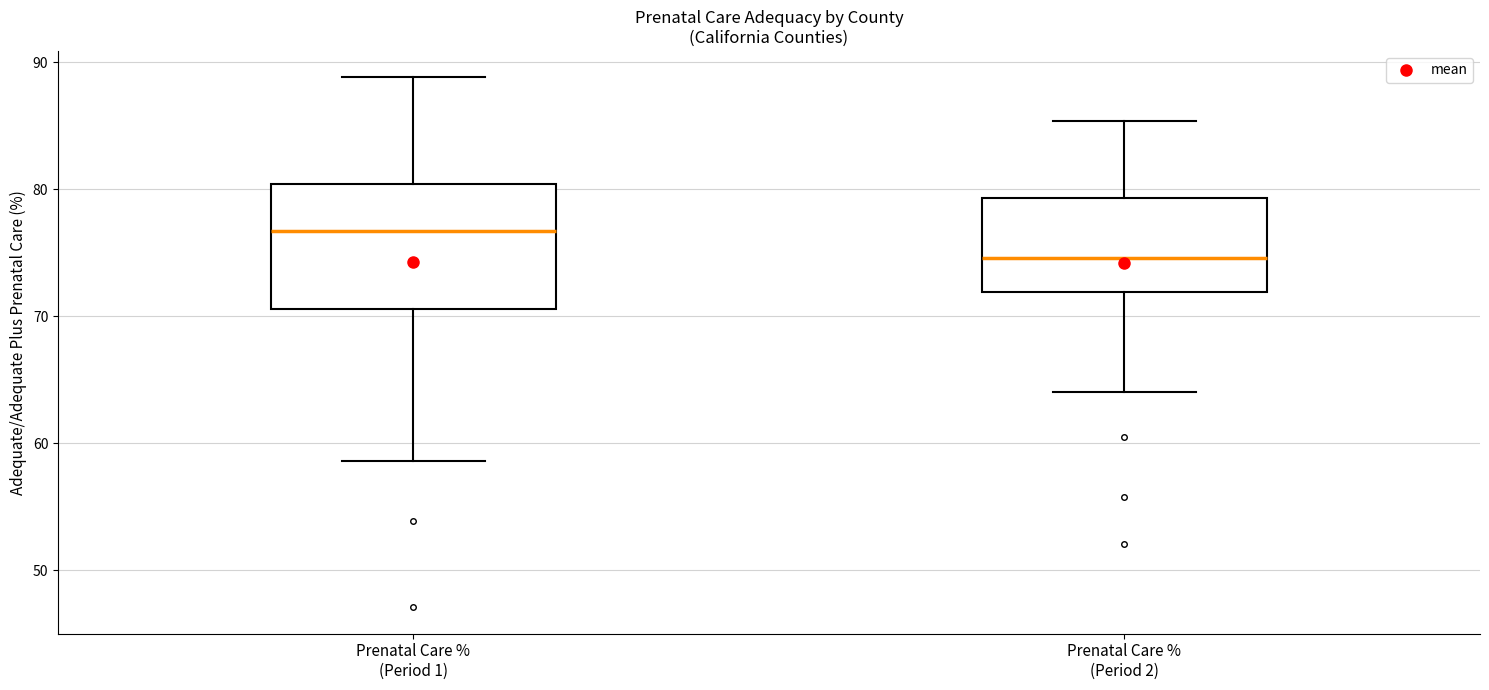

Reading left to right, read every box against the y-axis: the position of its median line, the range the box covers, and the ends of its whiskers. The values are not printed on the chart, so give them approximately, as read against the axis.

Prenatal Care % (Period 1): median 77, box 71 to 80, whiskers 59 to 89
Prenatal Care % (Period 2): median 75, box 72 to 79, whiskers 64 to 85